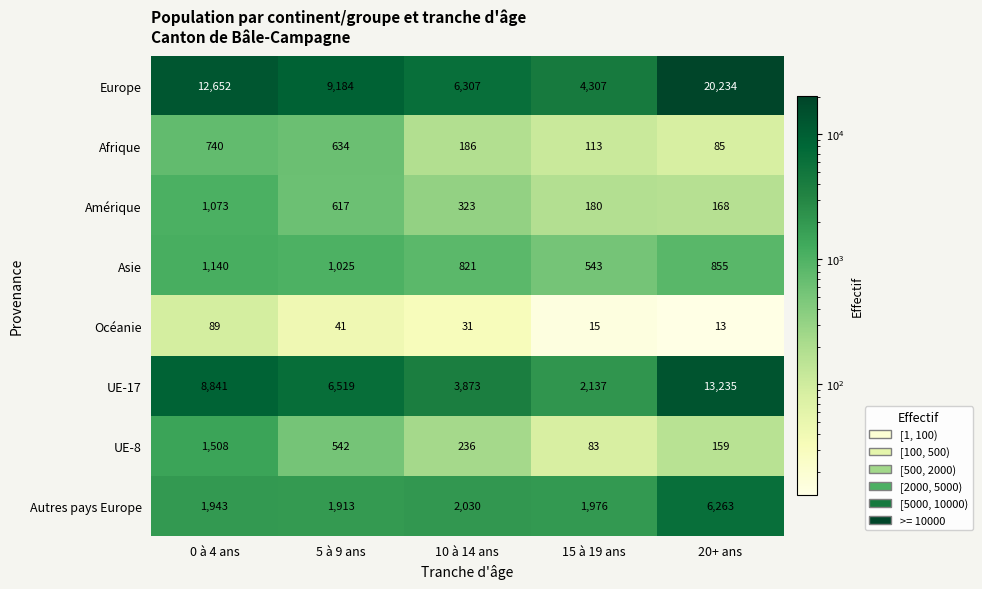

Is it true that Océanie equals 22 at 20+ ans?

False